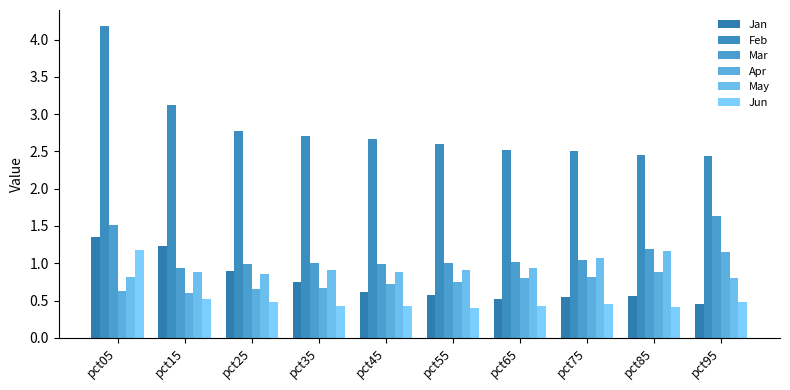

Rank the categories by Mar value from highest to lowest.

pct95, pct05, pct85, pct75, pct65, pct35, pct55, pct25, pct45, pct15